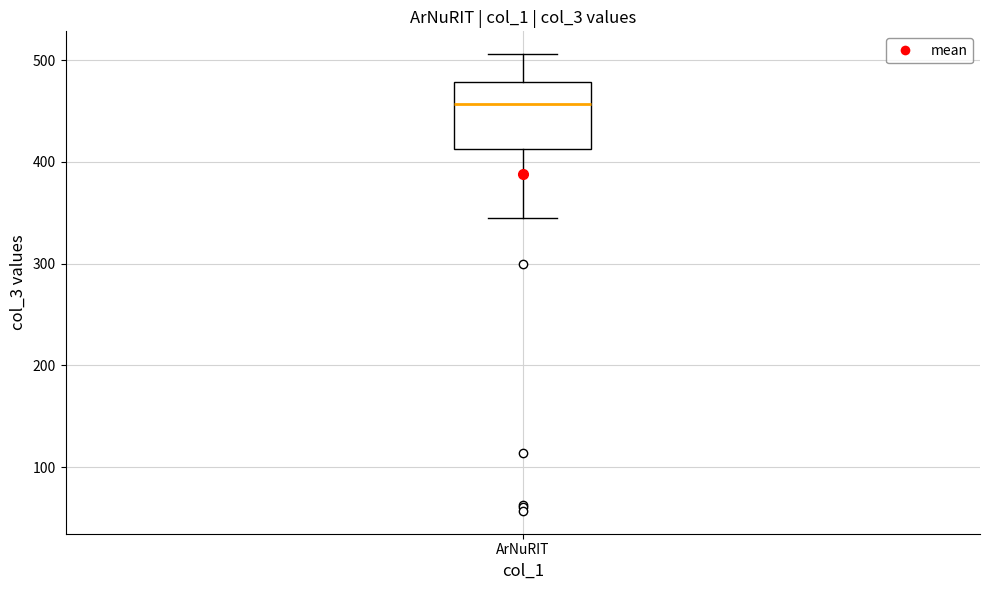

Read this box plot against the y-axis: the position of the median line, the range covered by the box, and the ends of both whiskers. The values are not printed on the chart, so give them approximately, as read against the axis.

median 460, box 410 to 480, whiskers 350 to 510